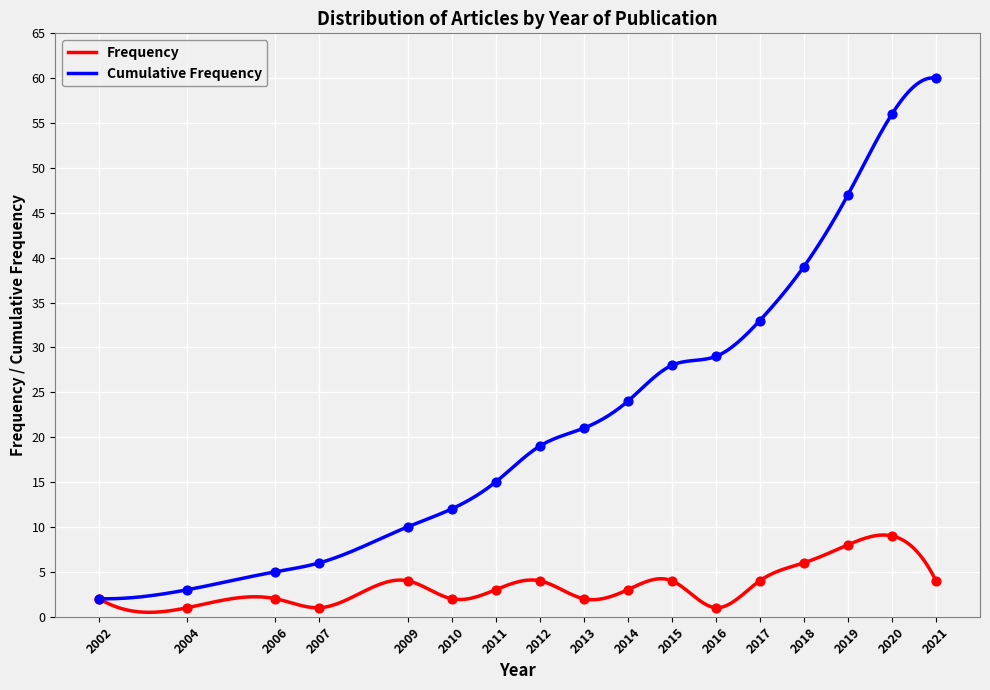

Which series has the widest spread of Y values?

Cumulative